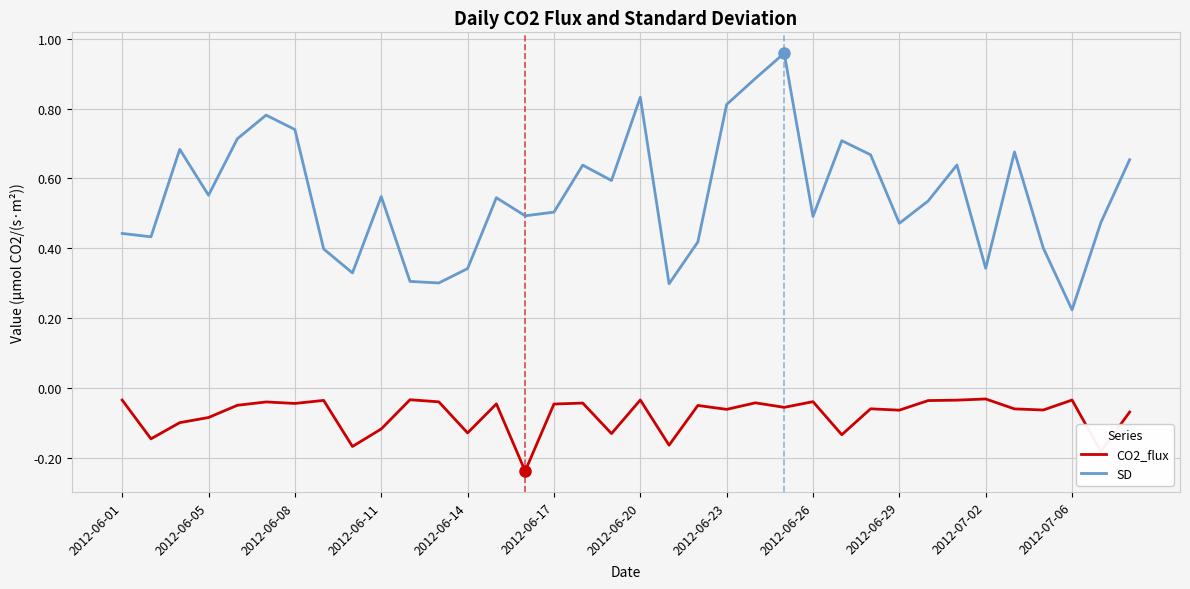

True or false: CO2_flux and SD cross at least once.

False